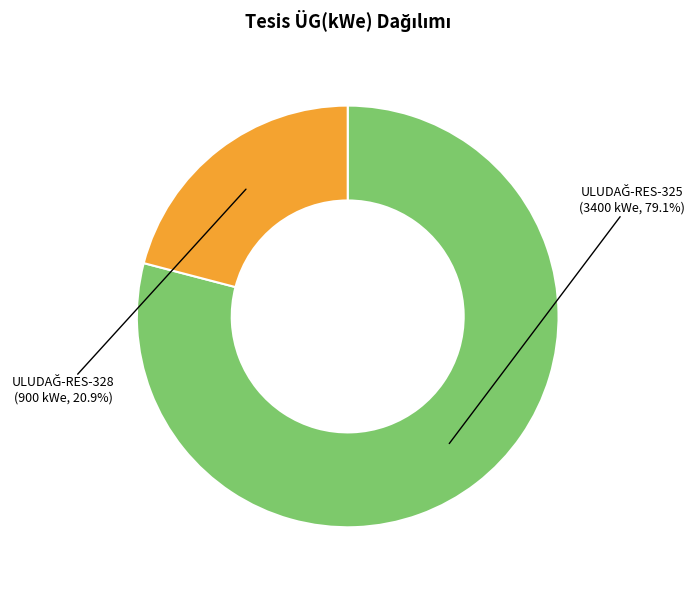

Does any single category account for the majority?

Yes